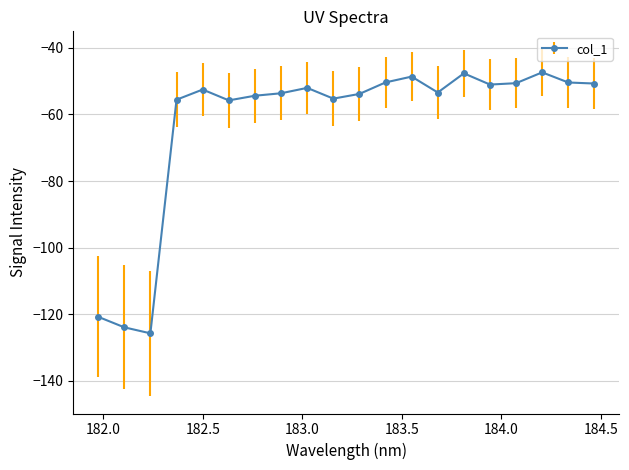

What is the minimum value shown in the chart?

-125.7